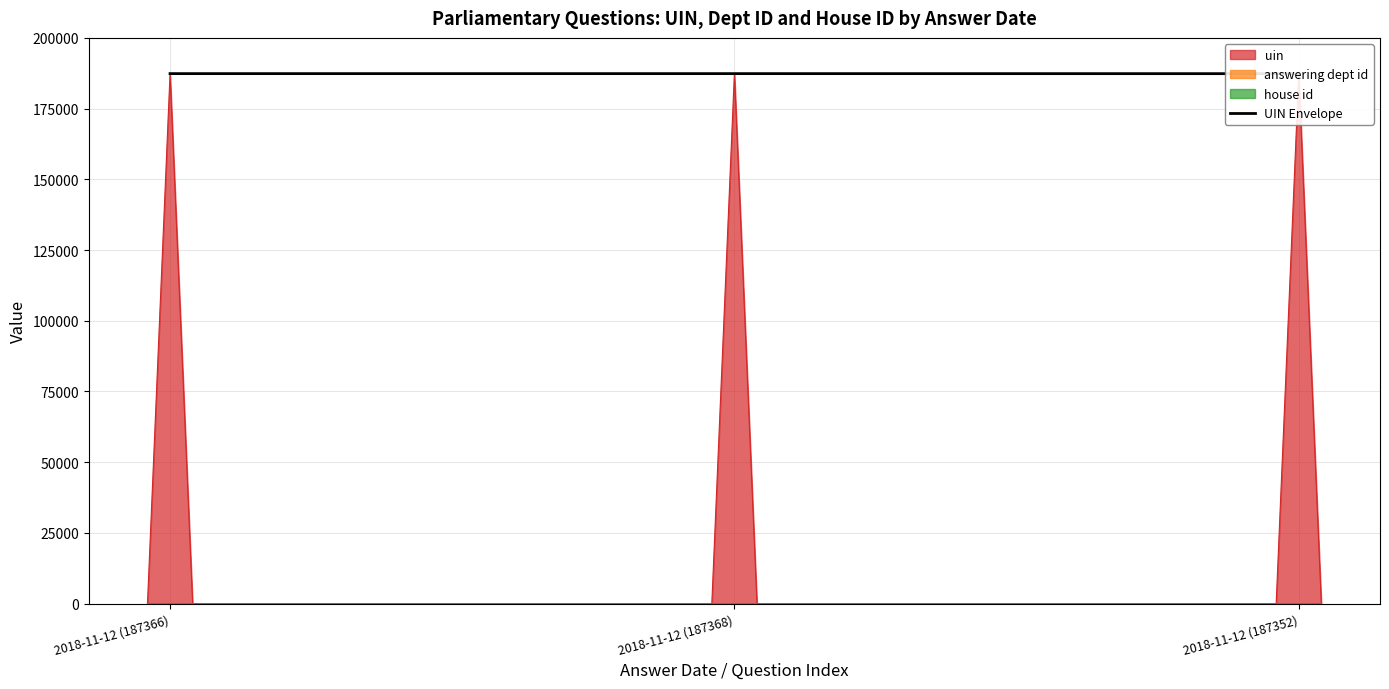

What is the ratio of the value at 2018-11-12 (187366) to the value at 2018-11-12 (187352)?

1.0